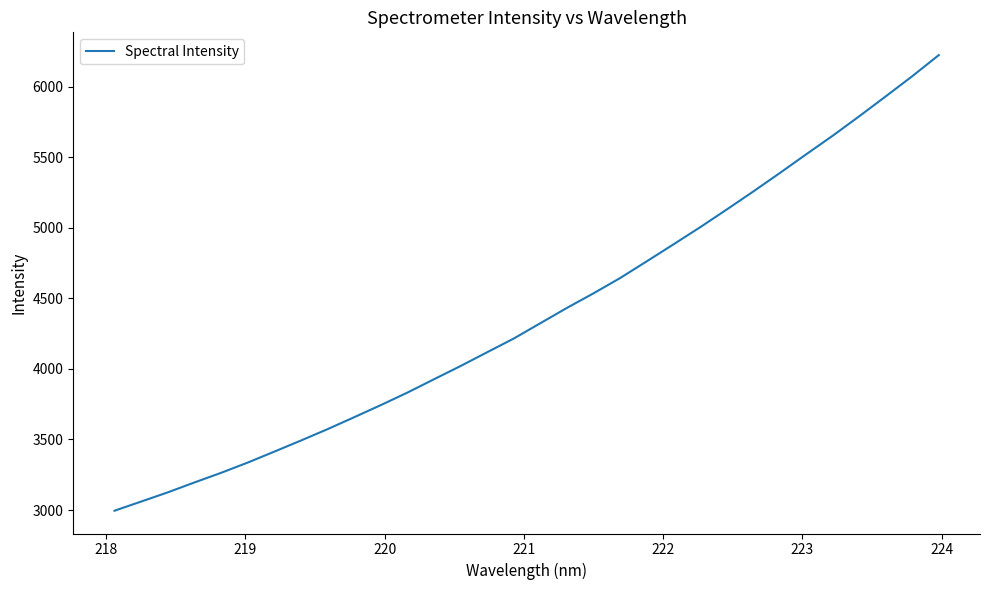

What is the maximum value shown in the chart?

6223.3